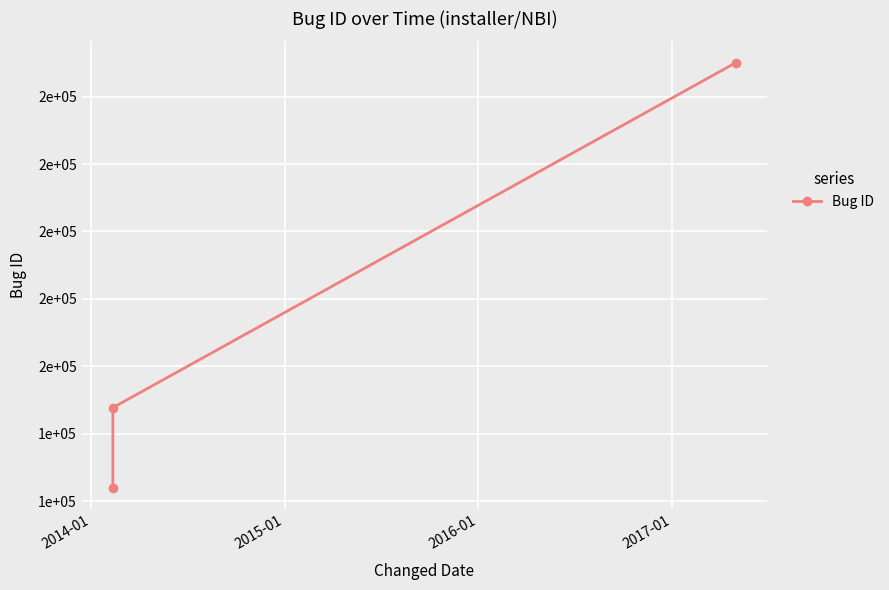

Does the chart have visible grid lines?

Yes